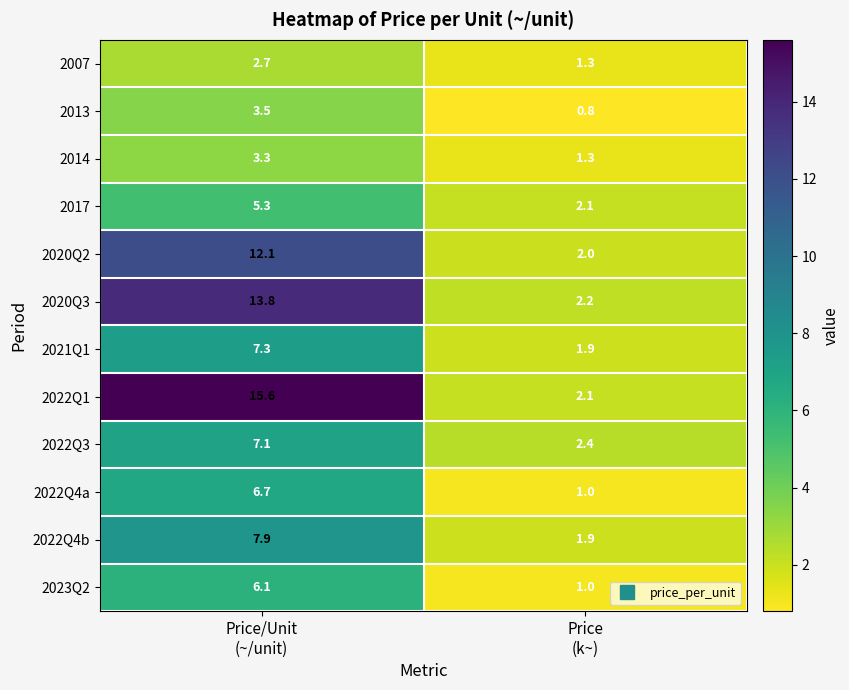

Which label corresponds to the smallest value in the chart?

Price
(k~)